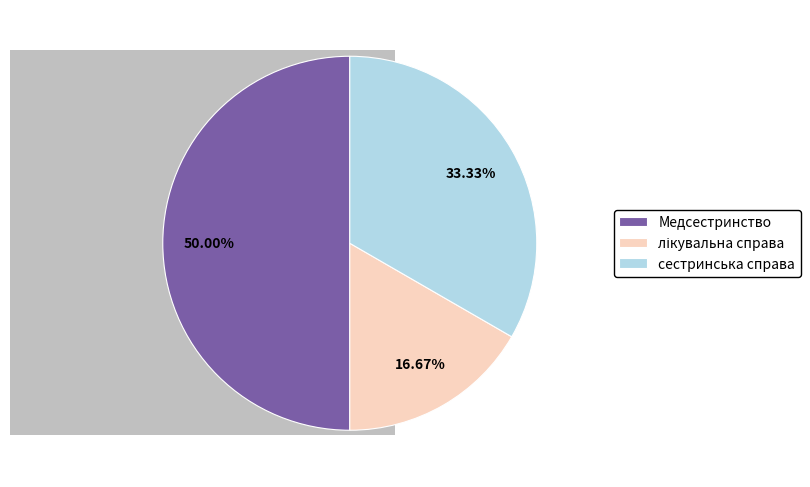

To the nearest percent, what is the difference between the largest and smallest slice percentages?

33%